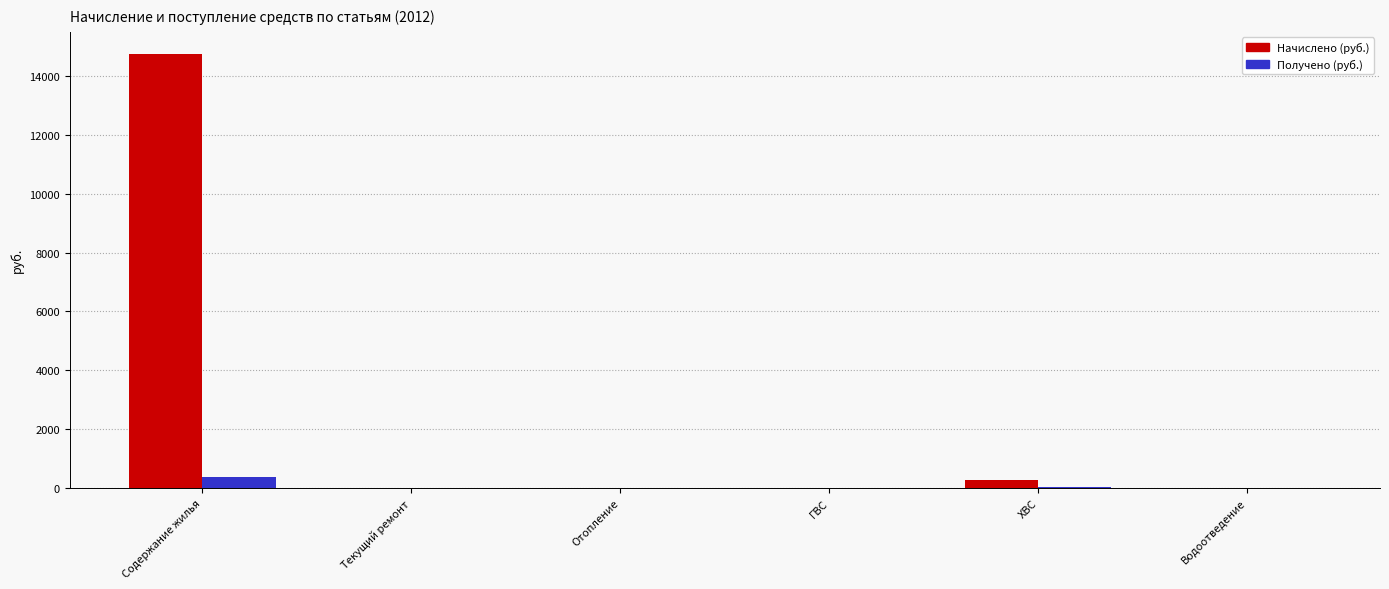

Which series has the largest total across all categories?

Начислено (руб.)